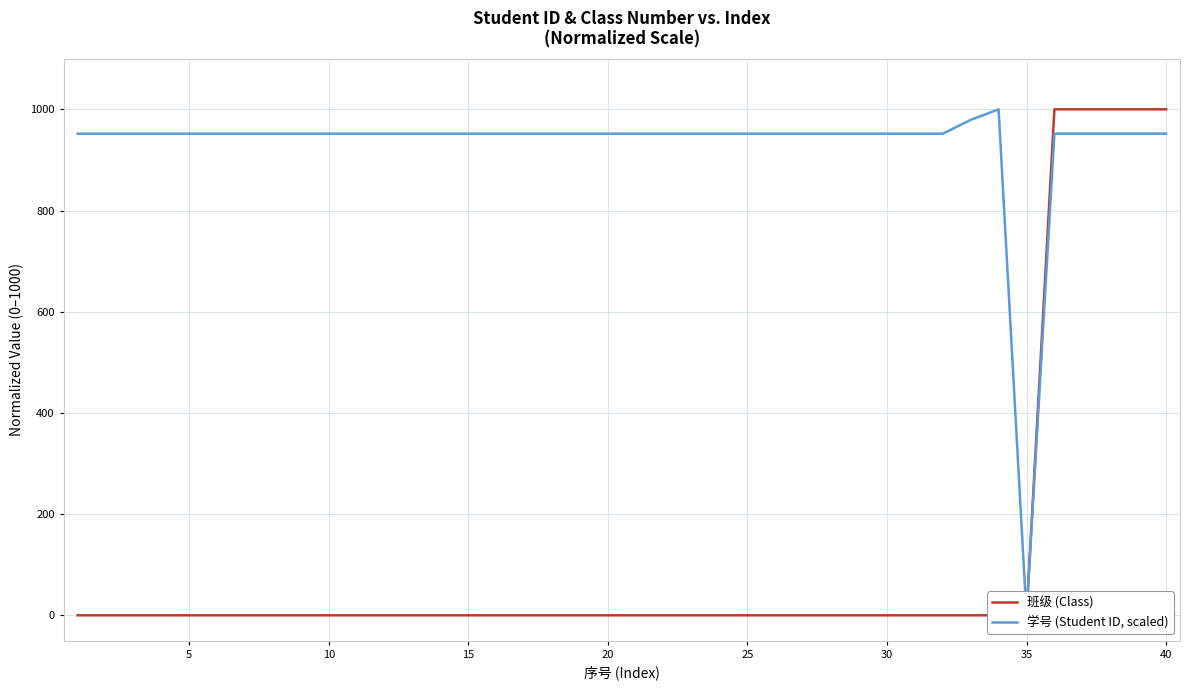

True or false: 班级 (Class) and 学号 (Student ID, scaled) cross at least once.

False